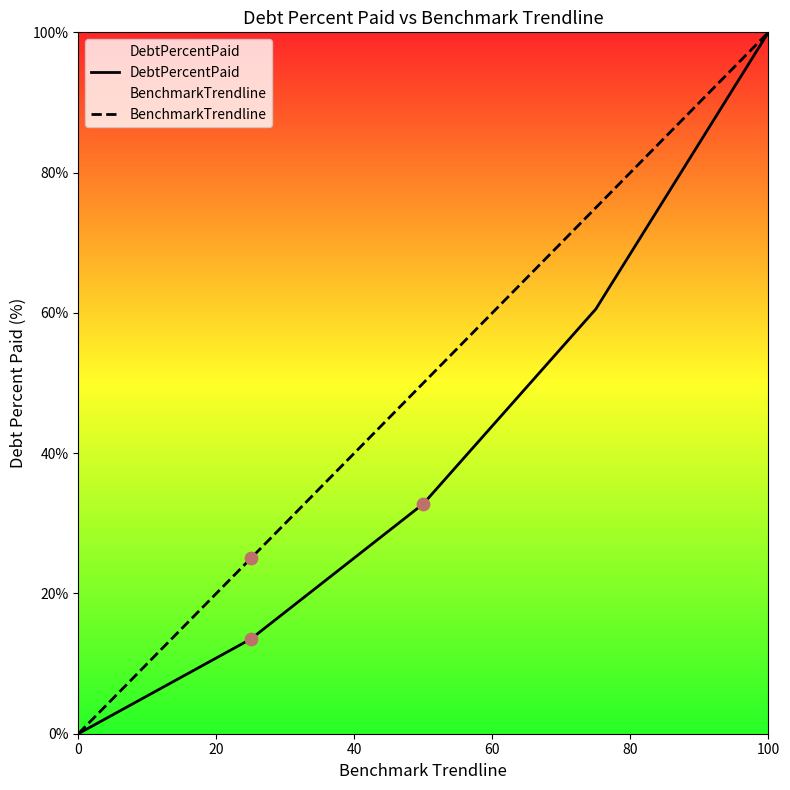

At how many categories does at least one series exceed 56?

2